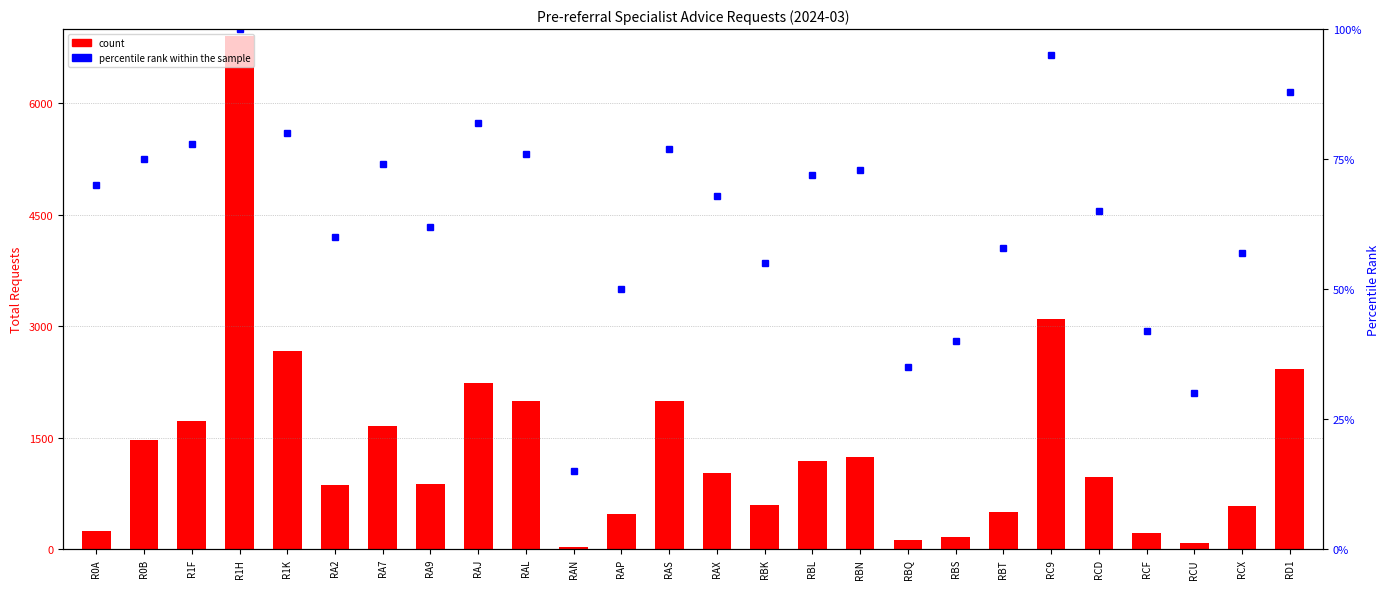

What is the approximate value of count at RAP, to the nearest 10?

470